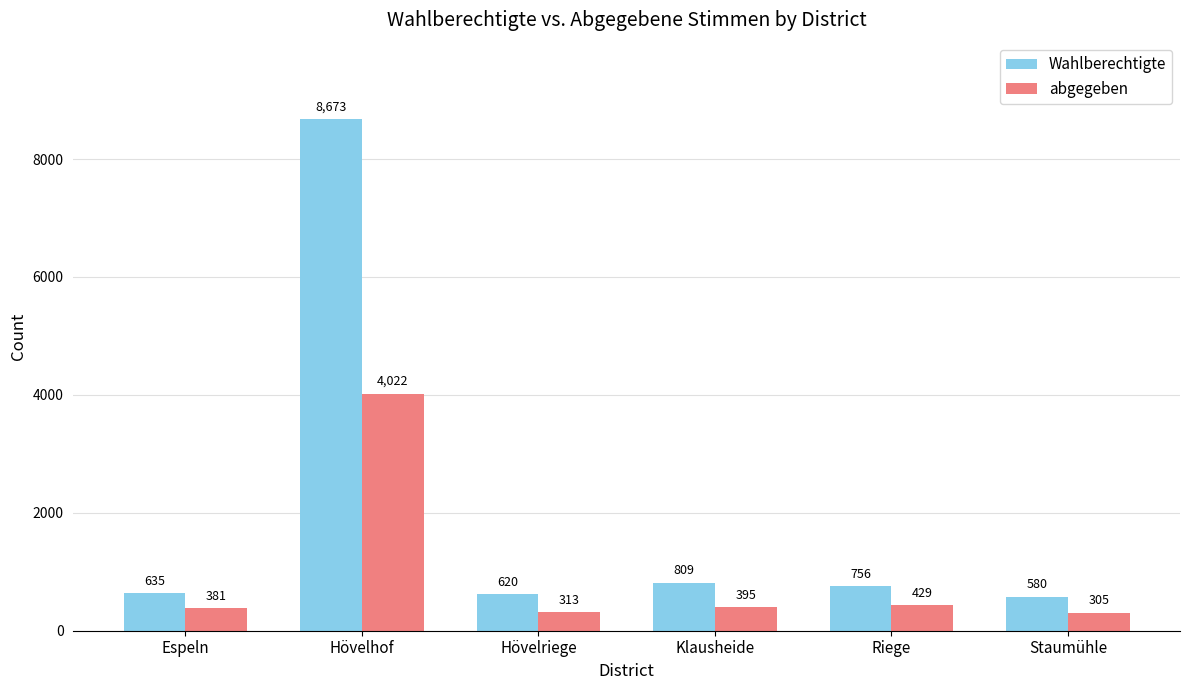

At which label does abgegeben reach its minimum?

Staumühle